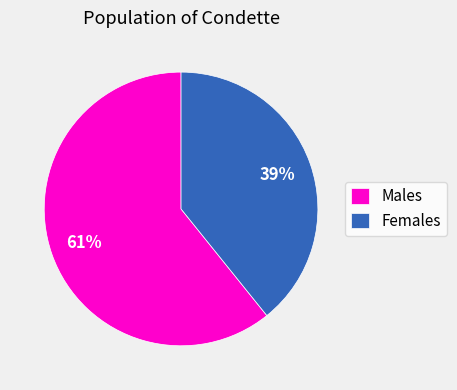

Is there a majority slice in this chart?

Yes